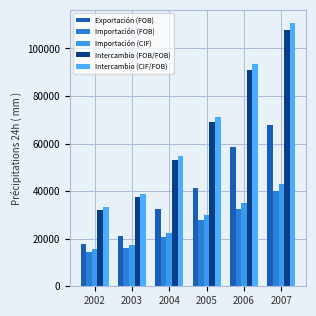

Between 2007 and 2004, which is larger?

2007